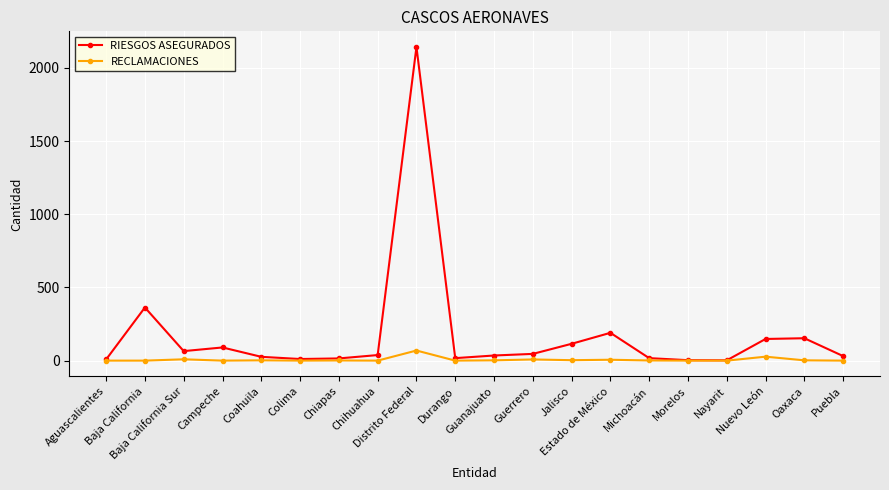

What is the sum of the RIESGOS ASEGURADOS values at Nayarit and Durango?

19